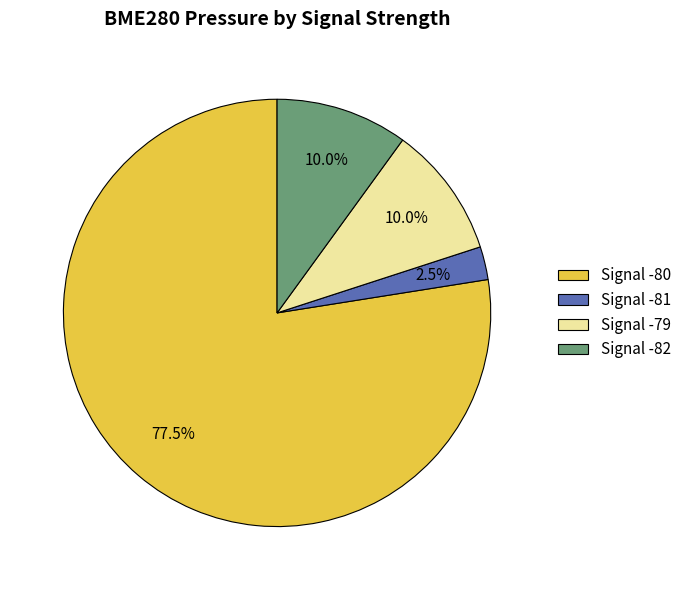

What is the smallest slice in the pie chart?

Signal -81